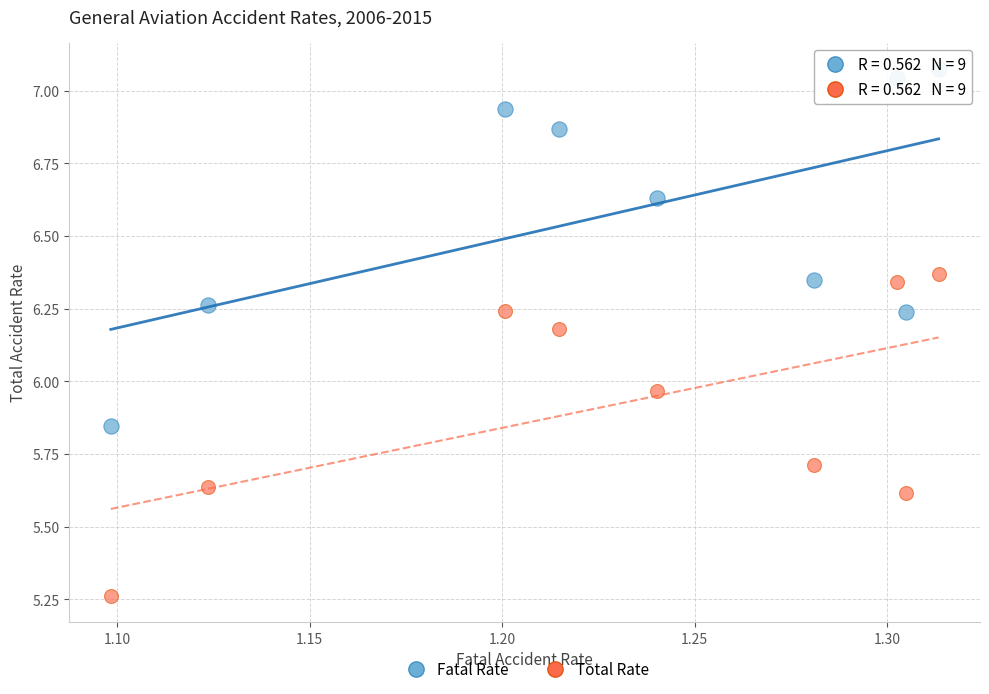

Across all data points, what is the range of Y values (max minus min)?

1.8